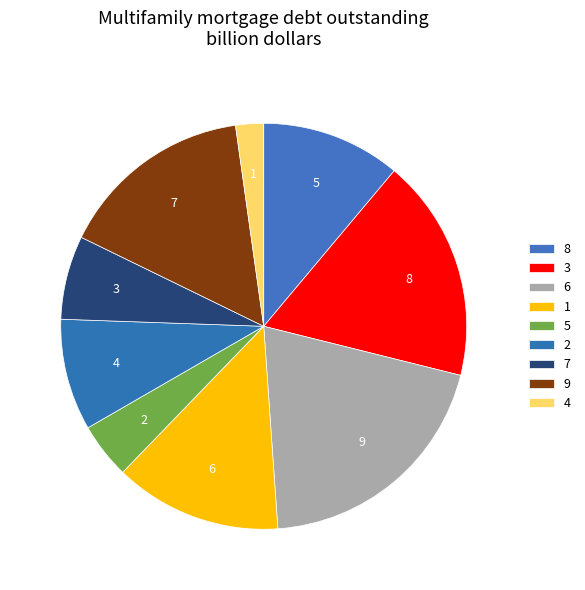

Does 6 account for over 50% of the chart?

No